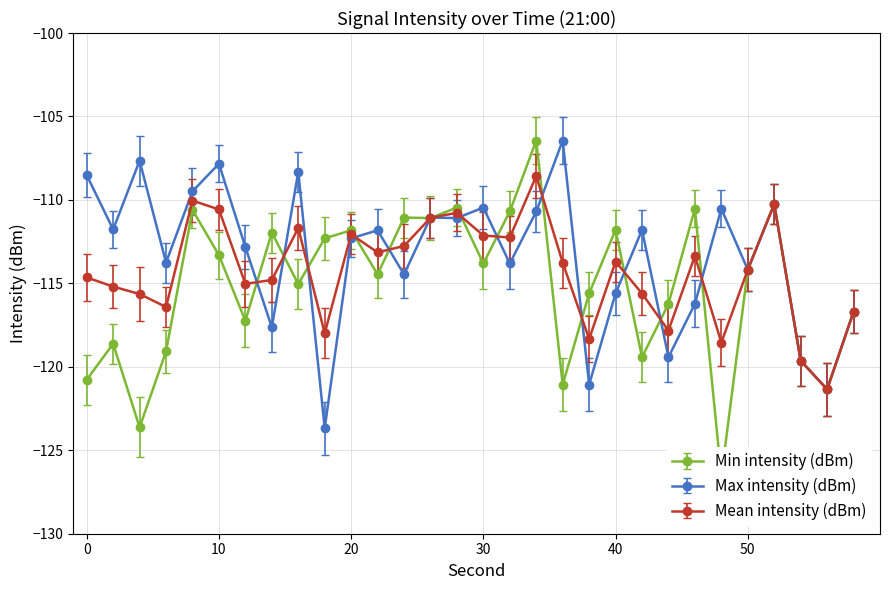

What is the highest value of the Max intensity (dBm) series?

-106.4